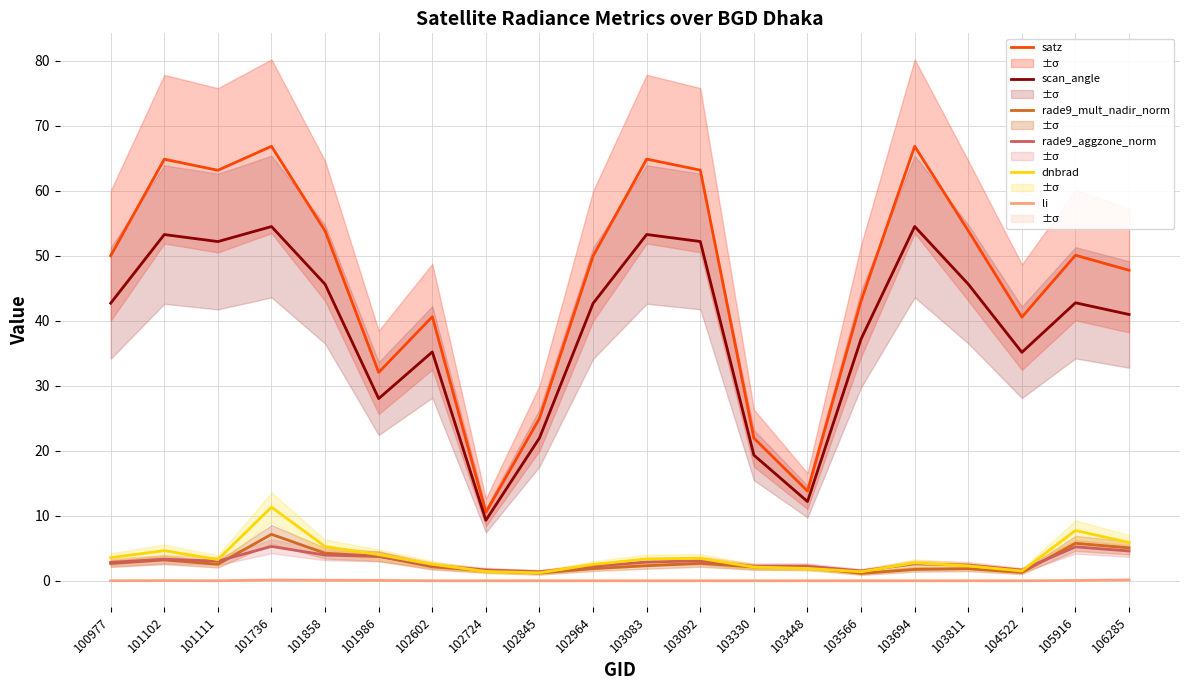

What is the difference between the li values at 104522 and 106285?

0.1